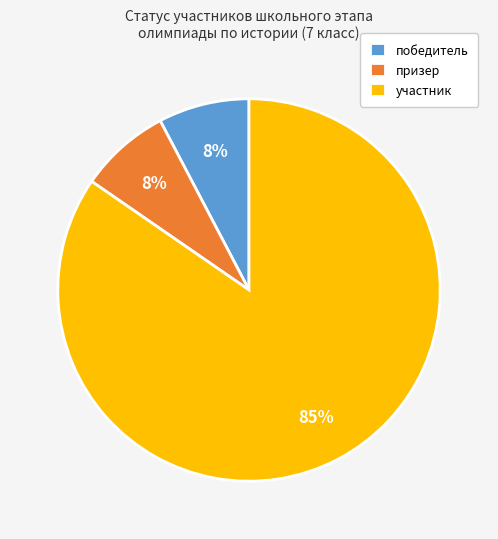

Is победитель the majority of the pie?

No